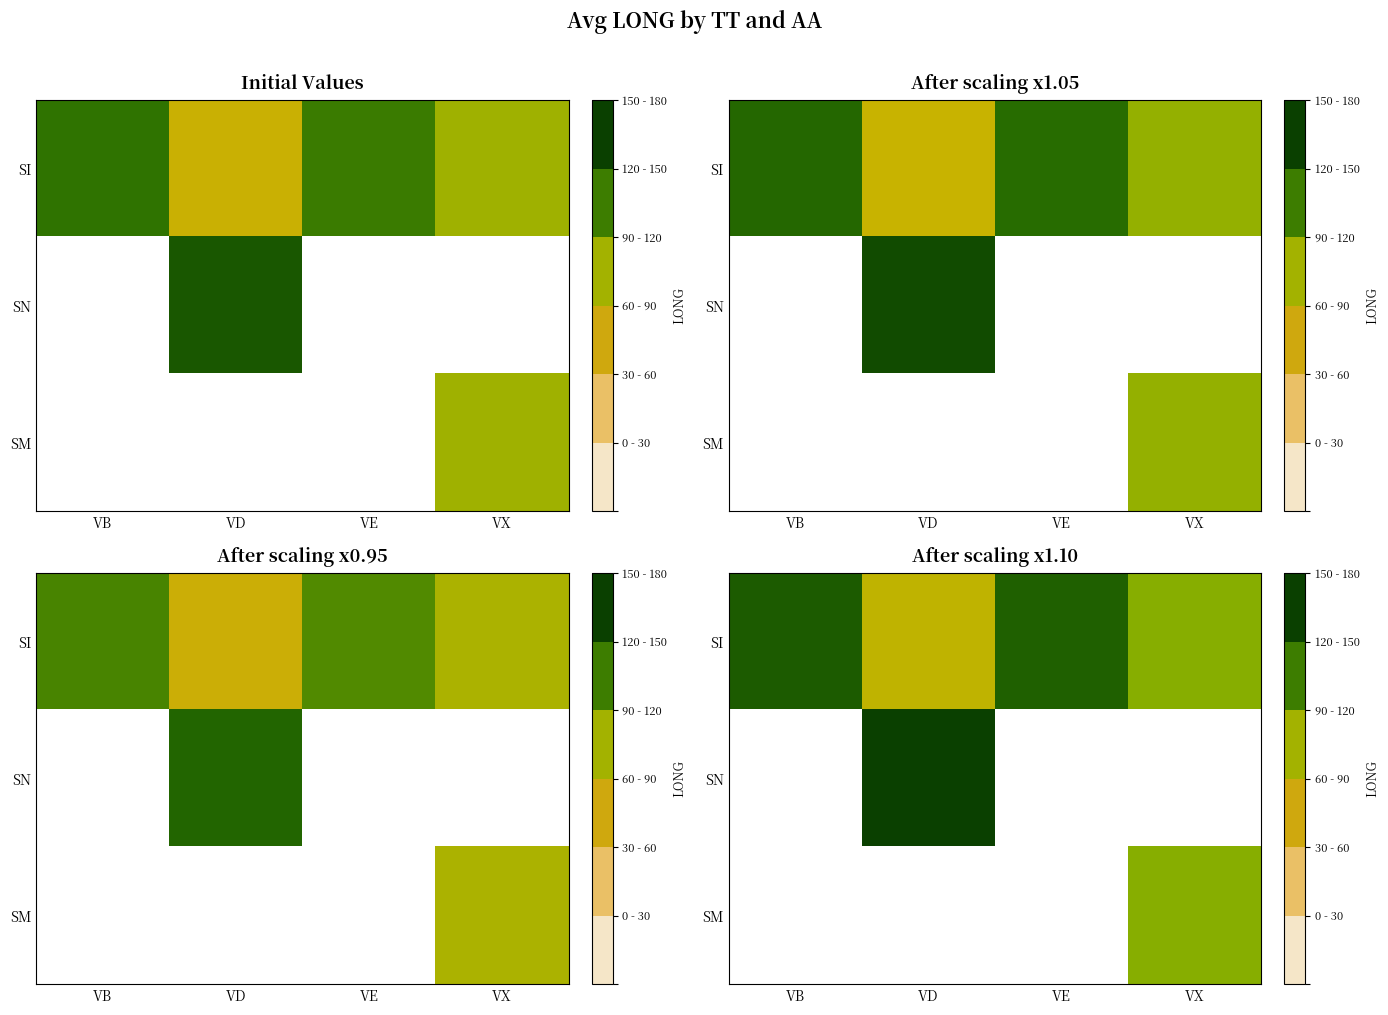

Which series has the largest total across all categories?

SI